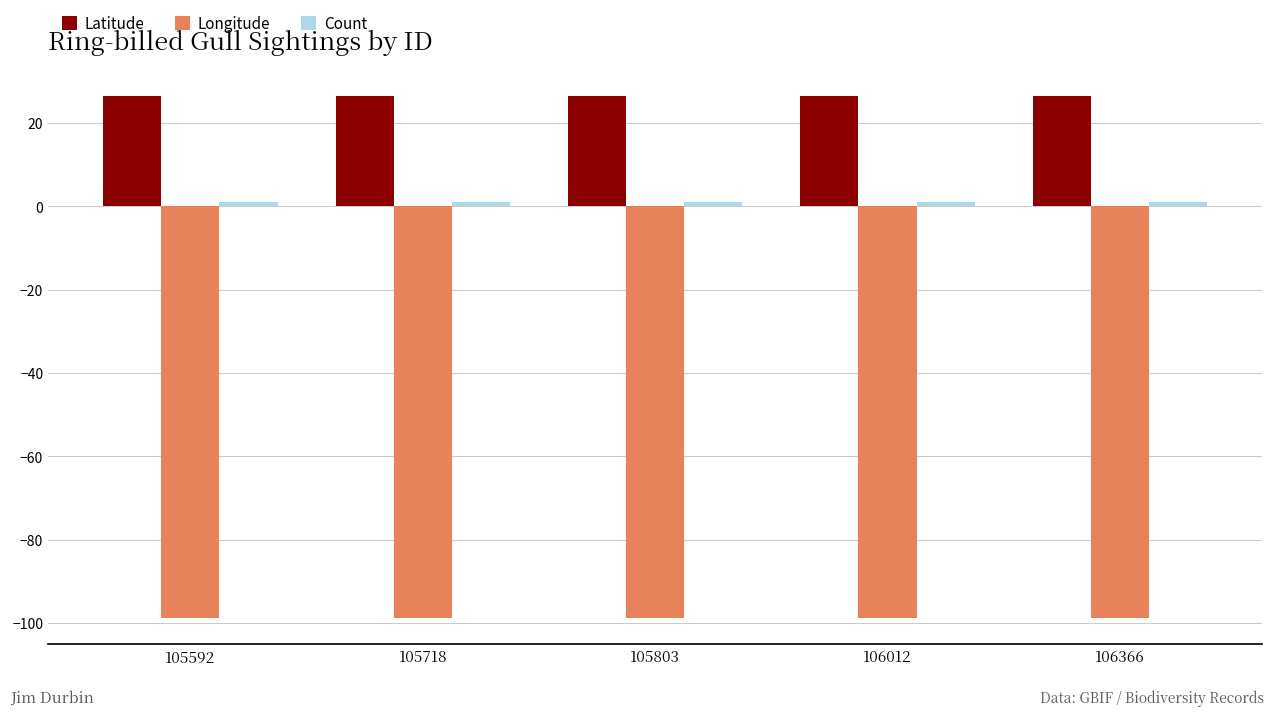

Which series has the largest total across all categories?

Latitude